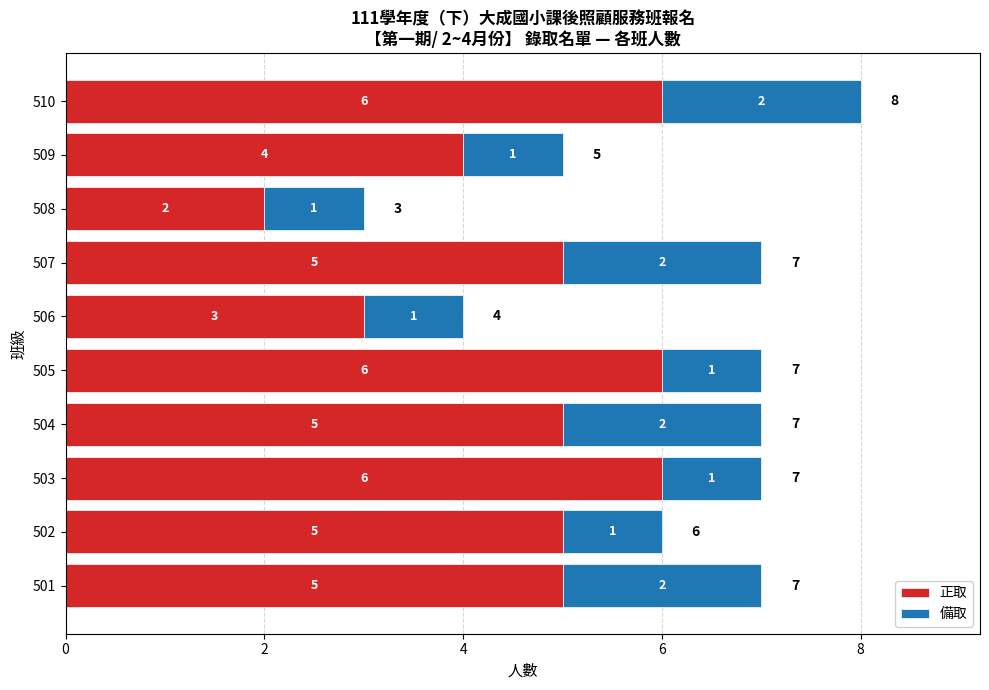

What is the difference between the maximum and minimum values in the 正取 series?

4